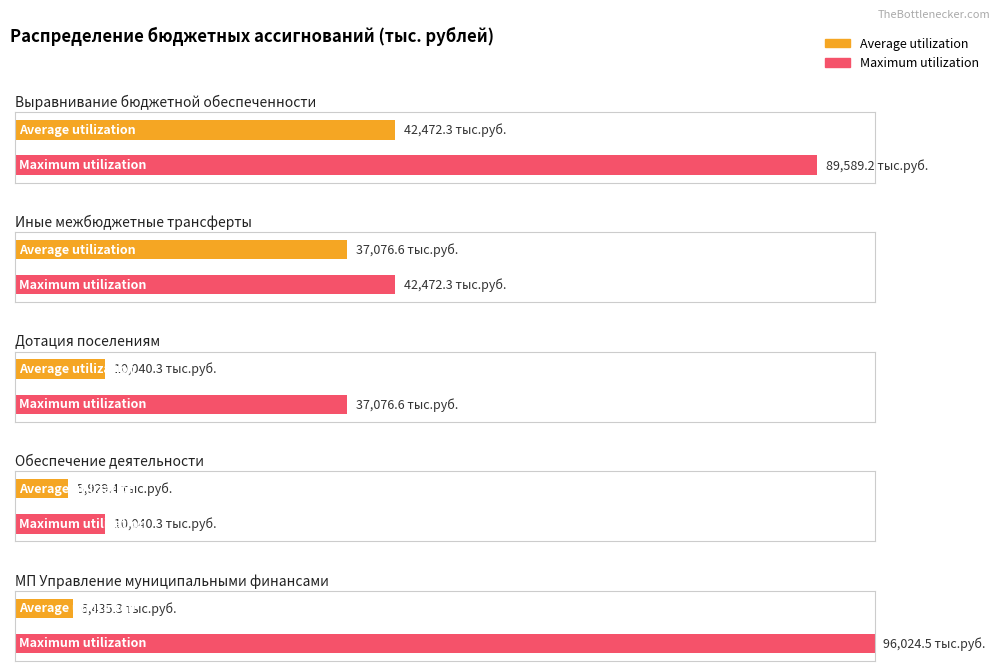

Is it true that Average utilization equals 10040.3 at Дотация поселениям?

True